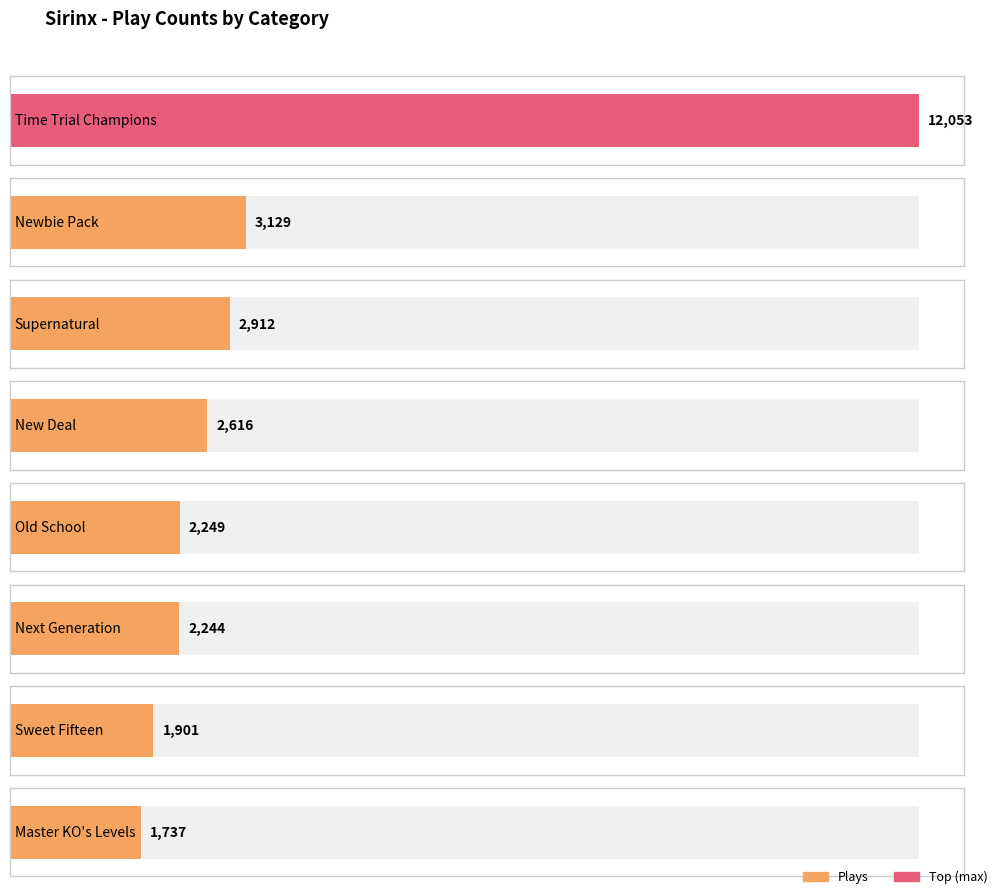

True or false: the data shows 120 at Spring Revival.

False